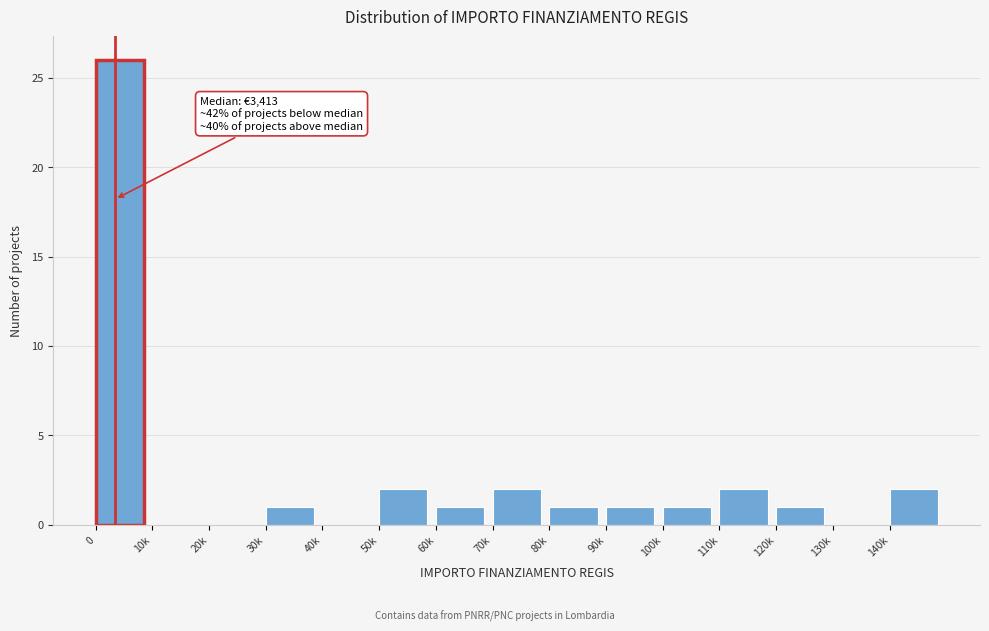

Reading left to right, list all the values displayed in this chart.

0=26	10k=0	20k=0	30k=1	40k=0	50k=2	60k=1	70k=2	80k=1	90k=1	100k=1	110k=2	120k=1	130k=0	140k=2